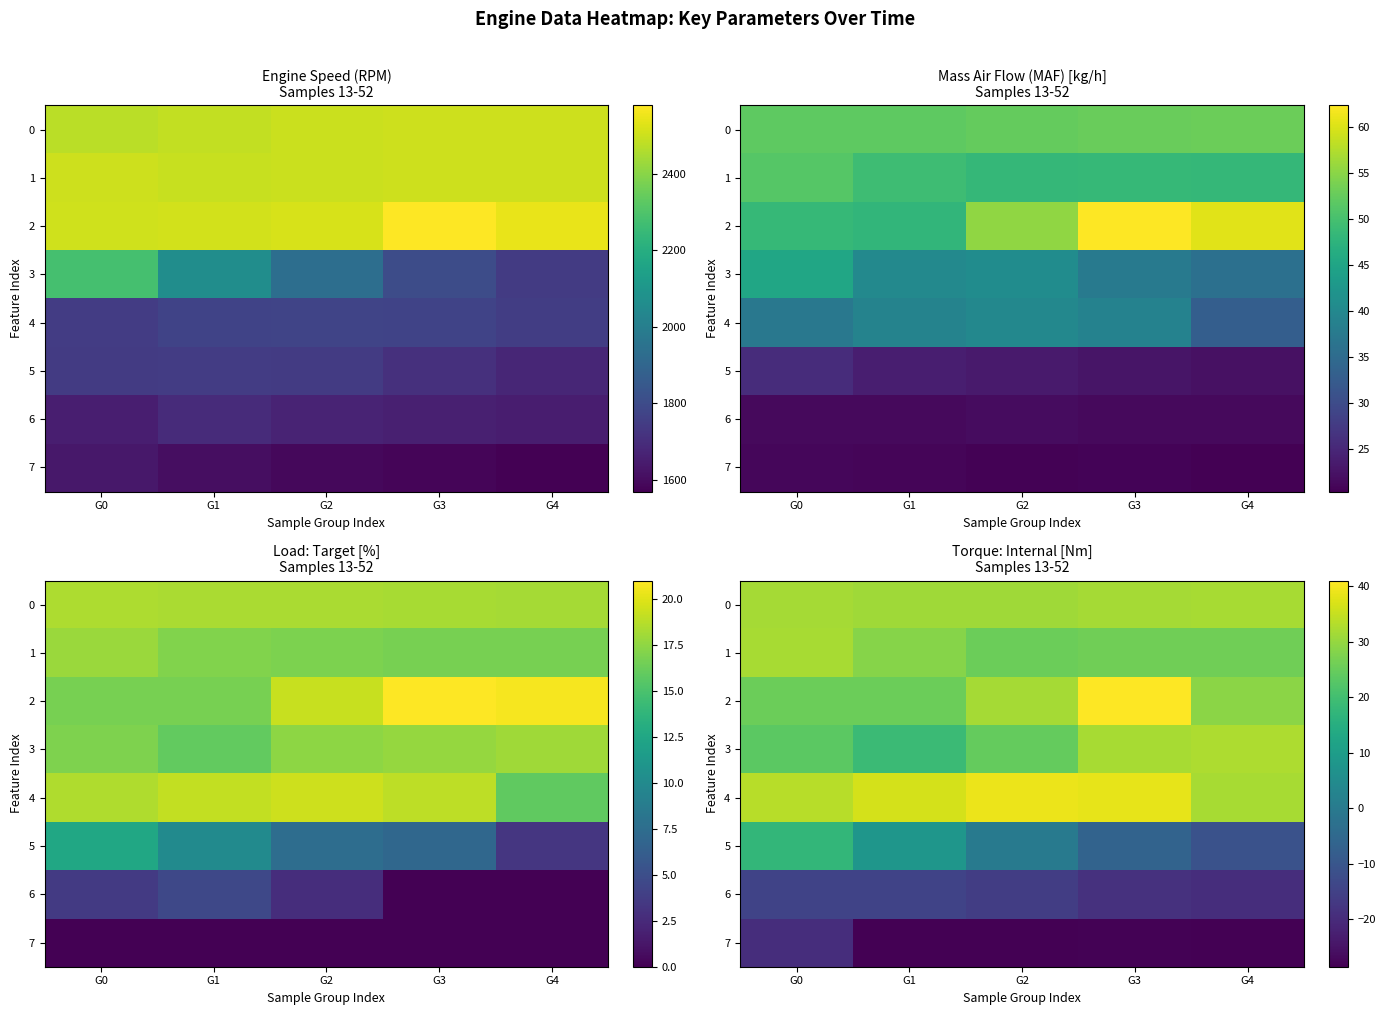

Which series has the widest spread of values?

5